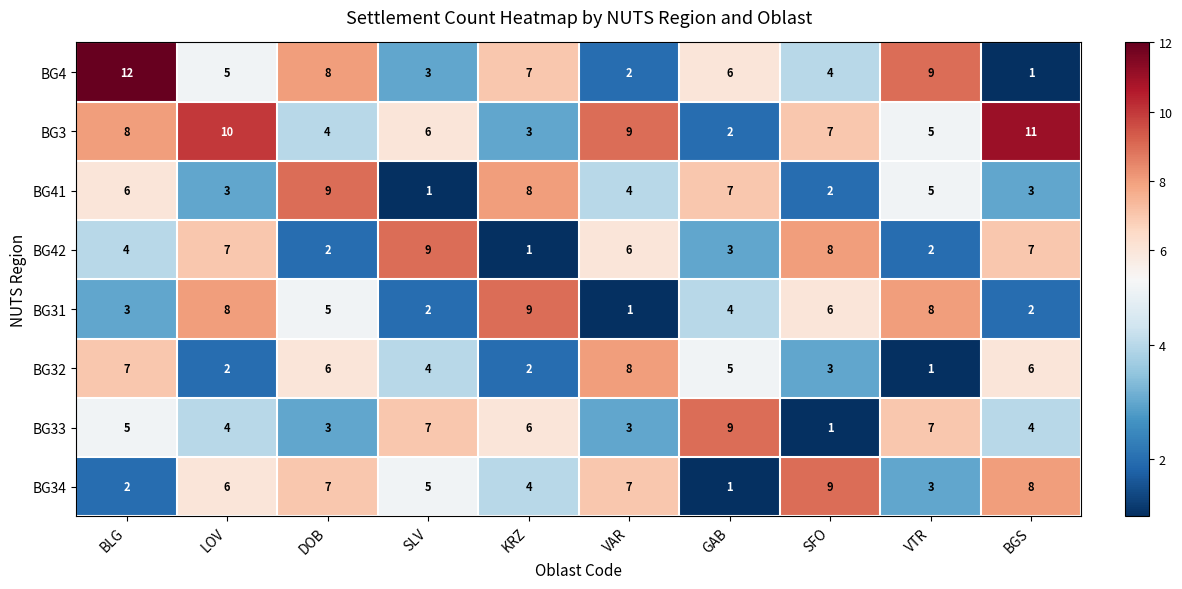

Count the BG33 values in the range 3 to 7.

8